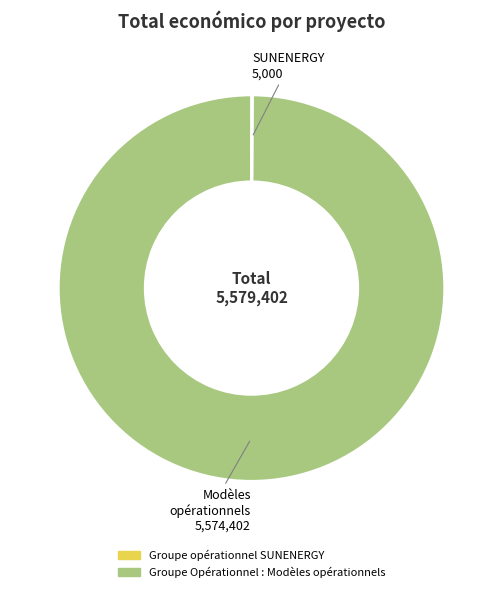

True or false: Modèles opérationnels 5,574,402 accounts for 100% of the total.

True